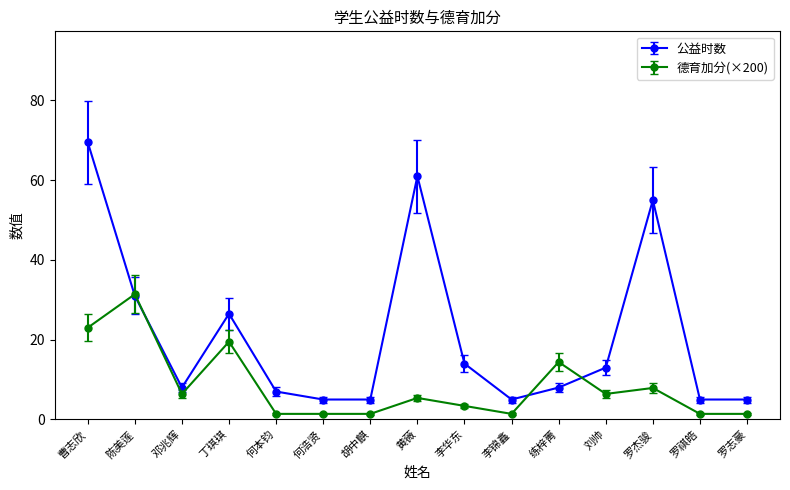

Count the number of categories in the chart.

15